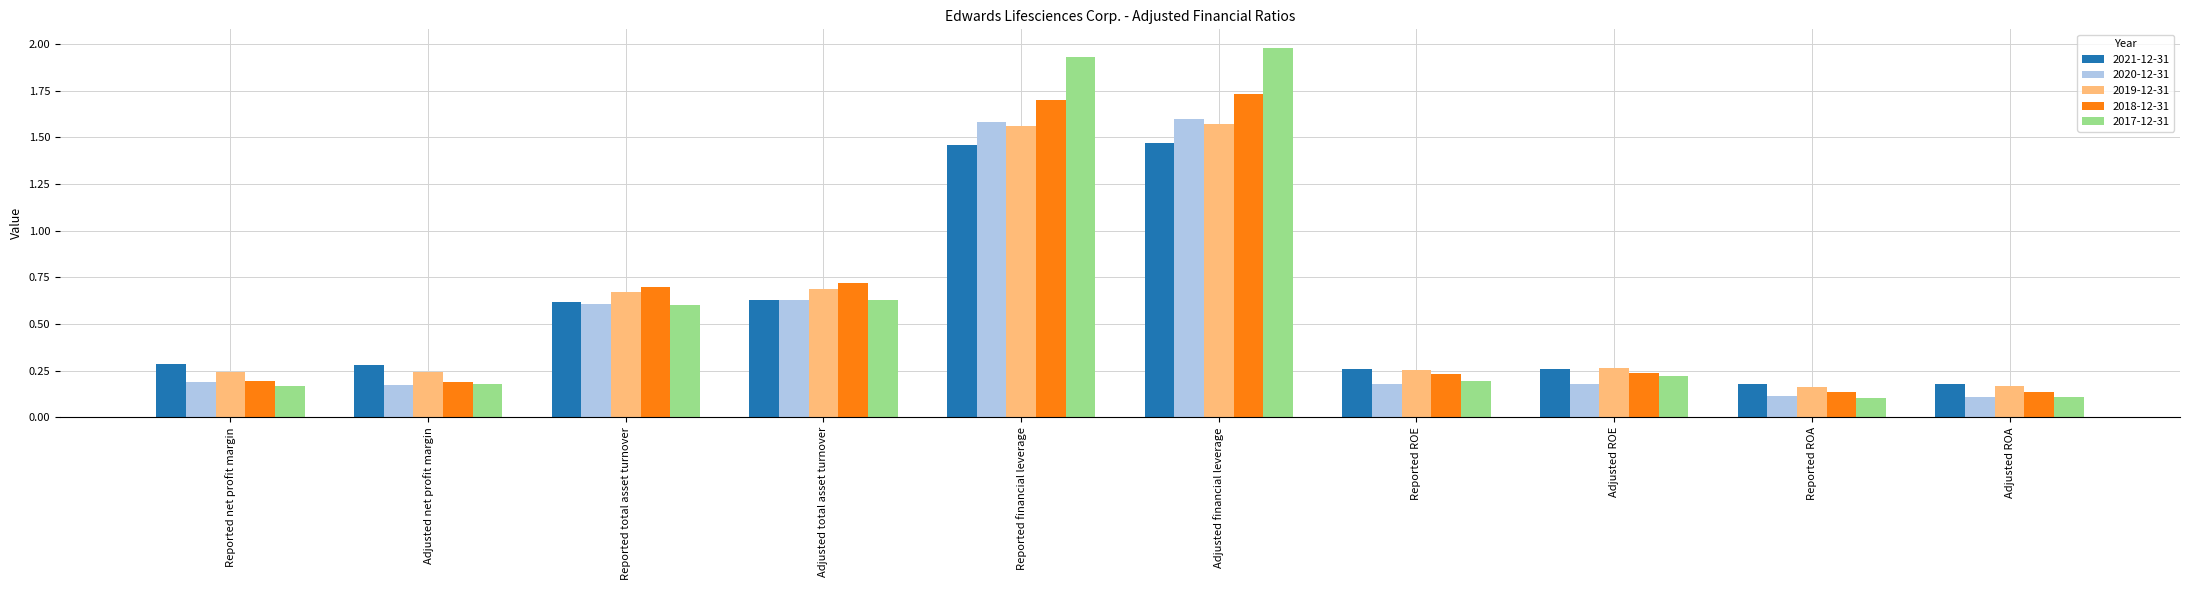

How many groups of bars are there?

10